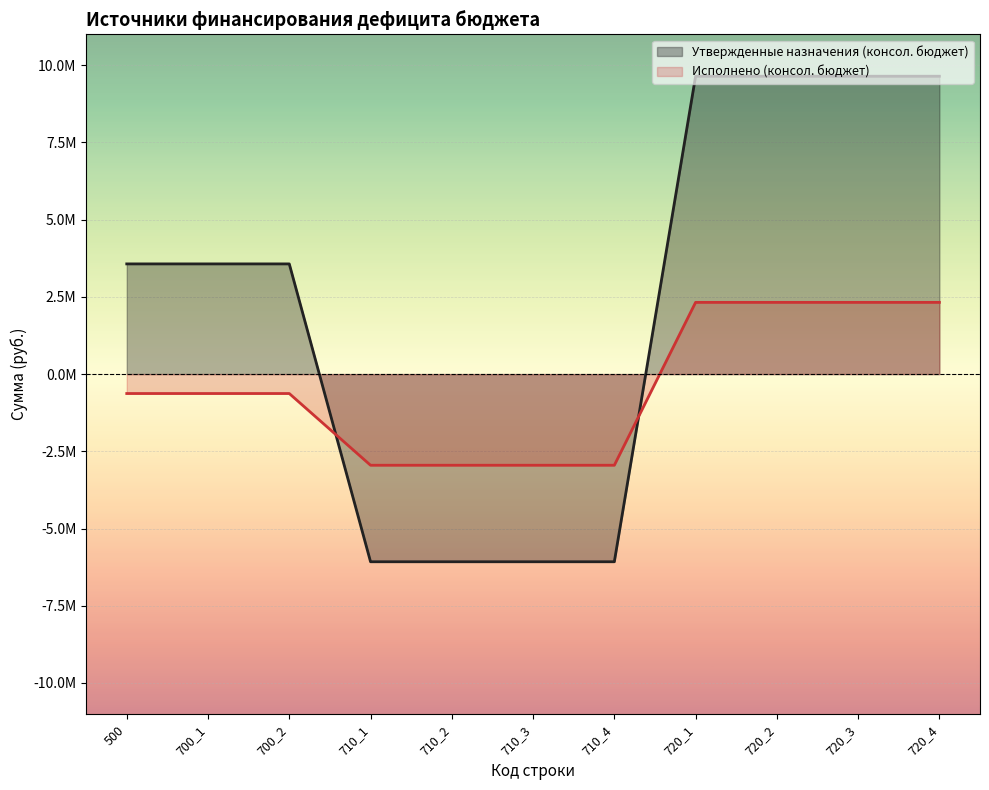

What is the value of the Исполнено (консол. бюджет) point at the 10th from the left?

2321665.9